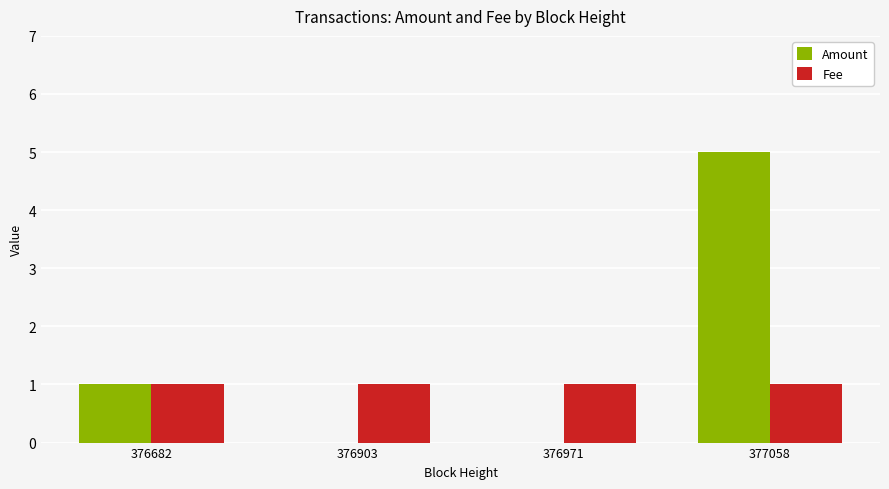

Count the Amount values in the range 0 to 5.

4